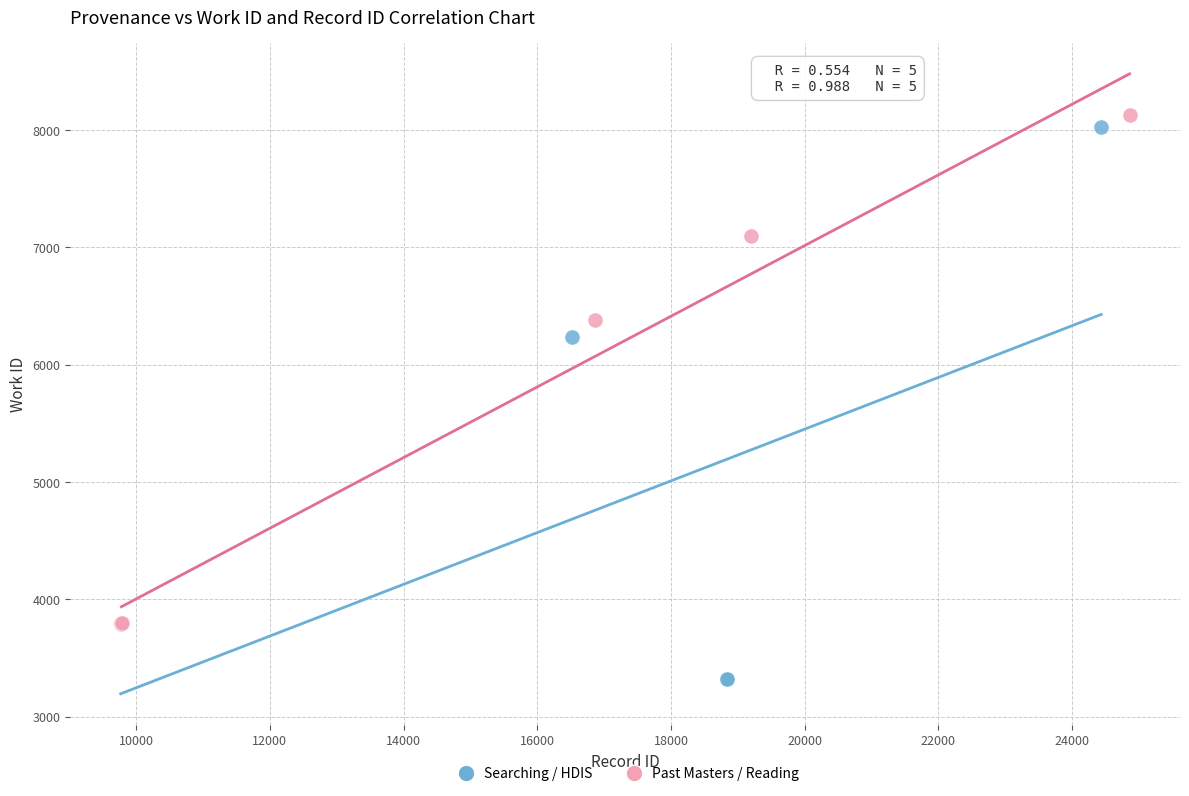

Which series has the widest spread of Y values?

Searching / HDIS